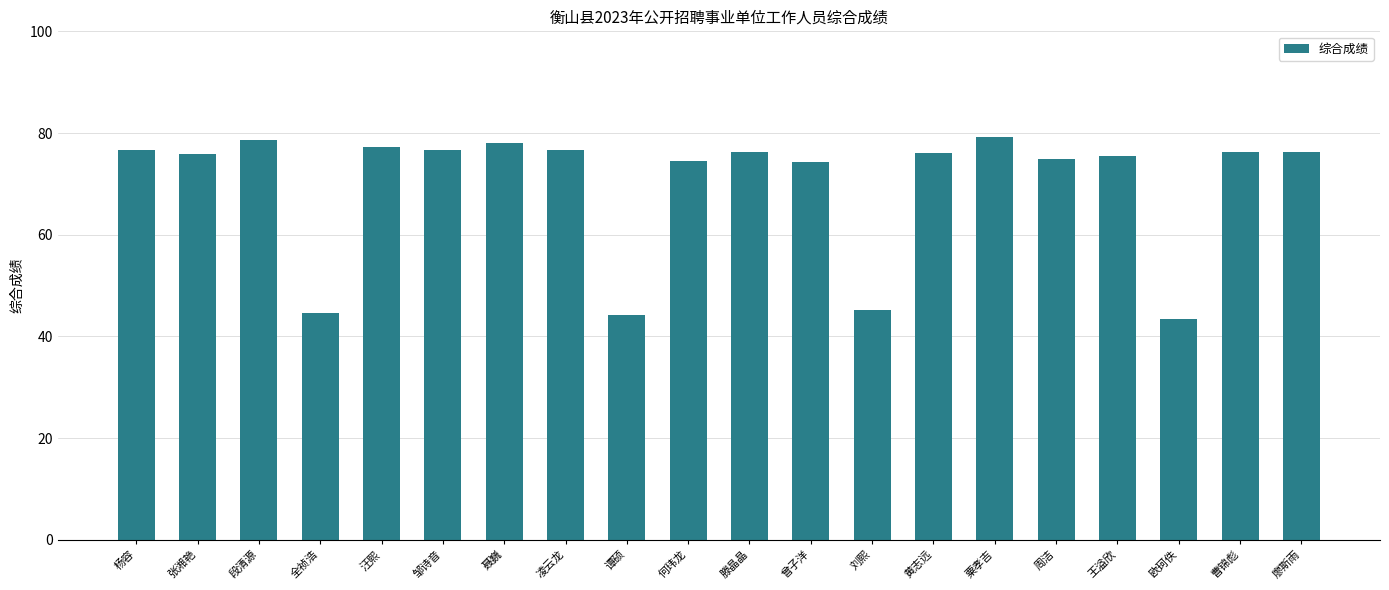

Approximately how many times larger is the value at 邹诗音 compared to 段清源?

1.0